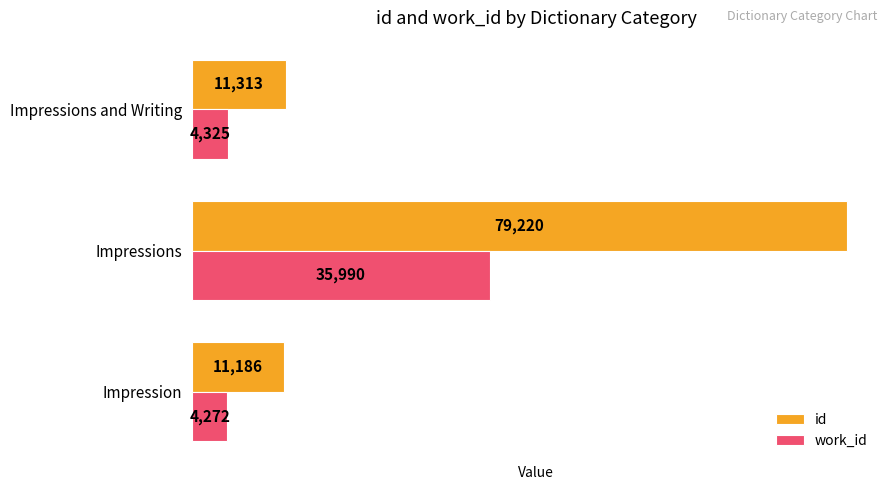

The id series shows 5201 at Impression. True or false?

False